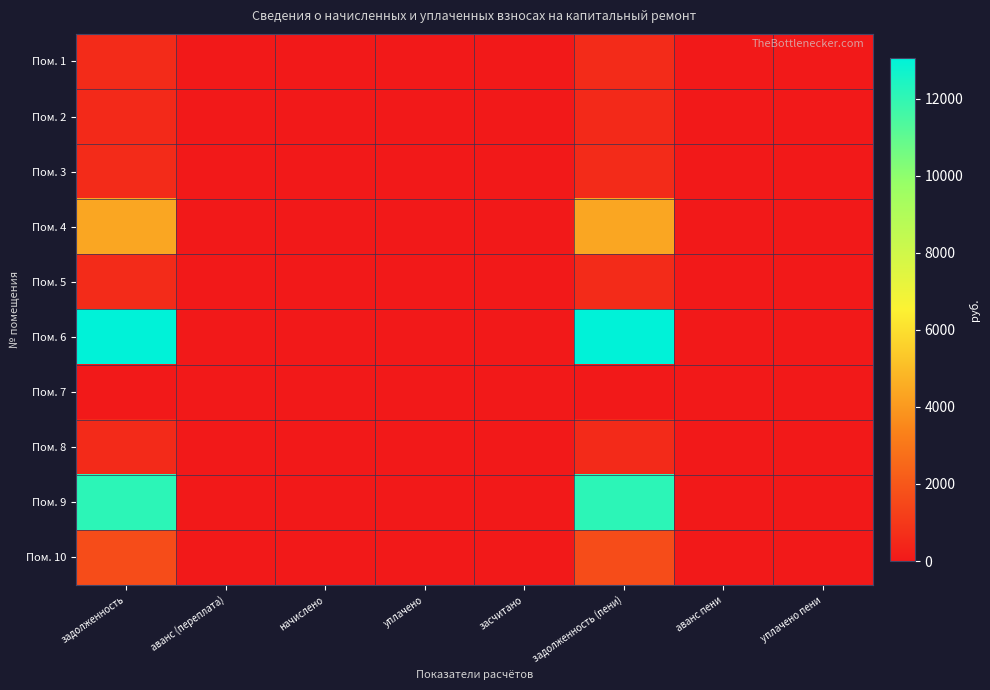

How many data points does each series have?

8